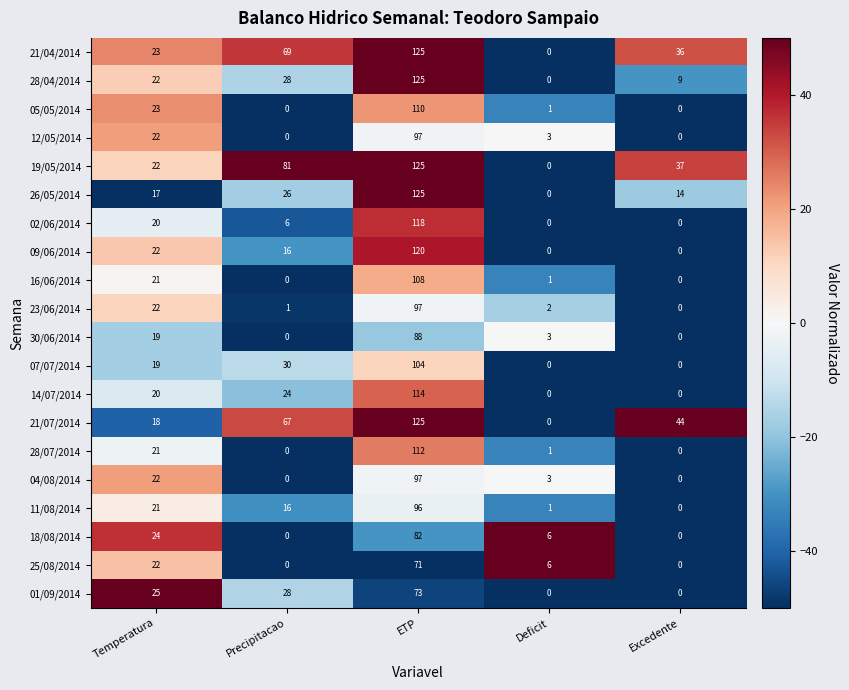

What is the difference between the maximum and minimum values in the 02/06/2014 series?

118